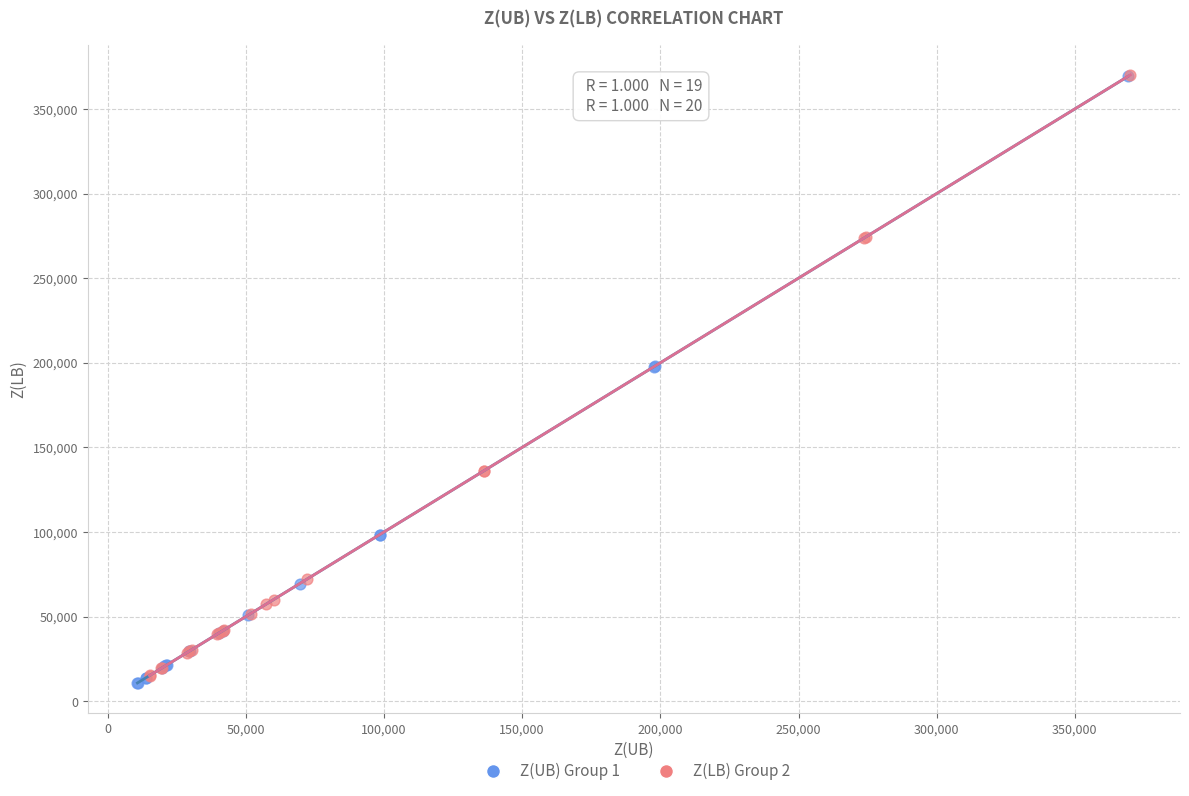

Which series contains the lowest Y value?

Z(UB) Group 1